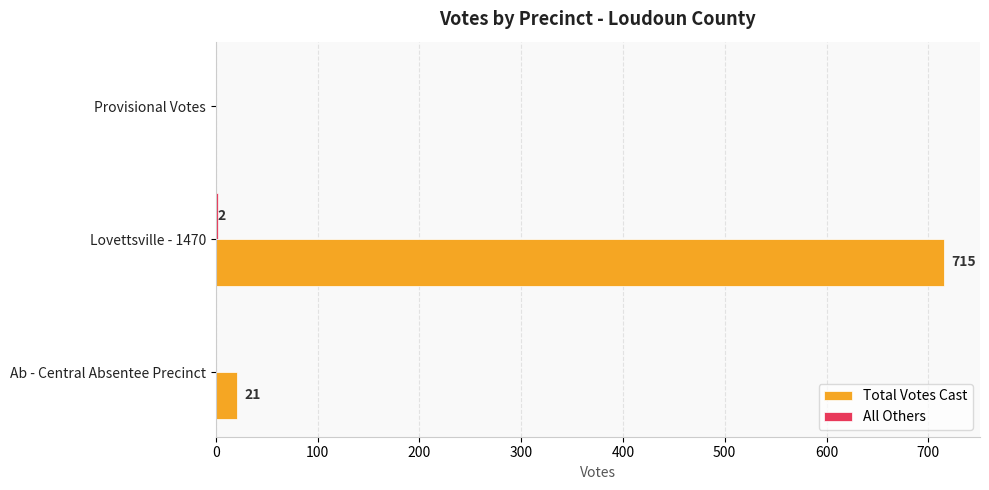

At which category is the sum across all series the highest?

Lovettsville - 1470